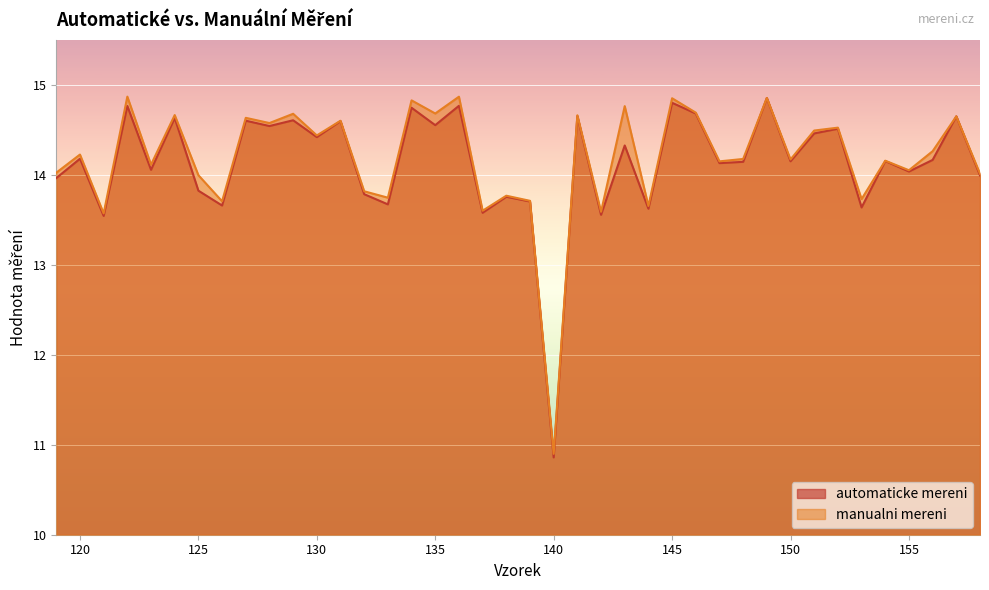

What is the maximum value for automaticke mereni?

14.9